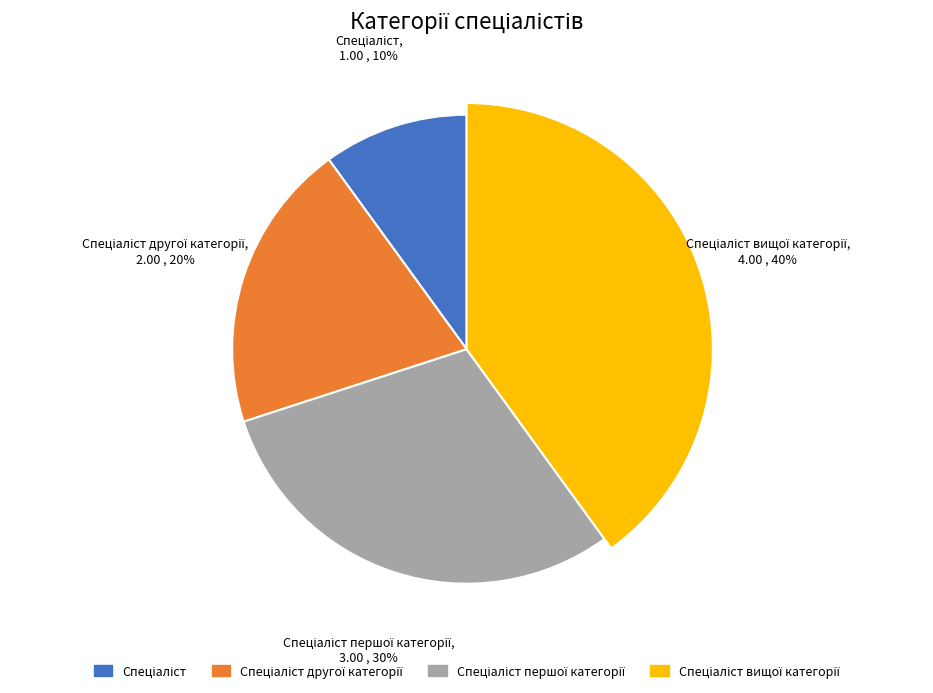

How many segments does this pie chart have?

4